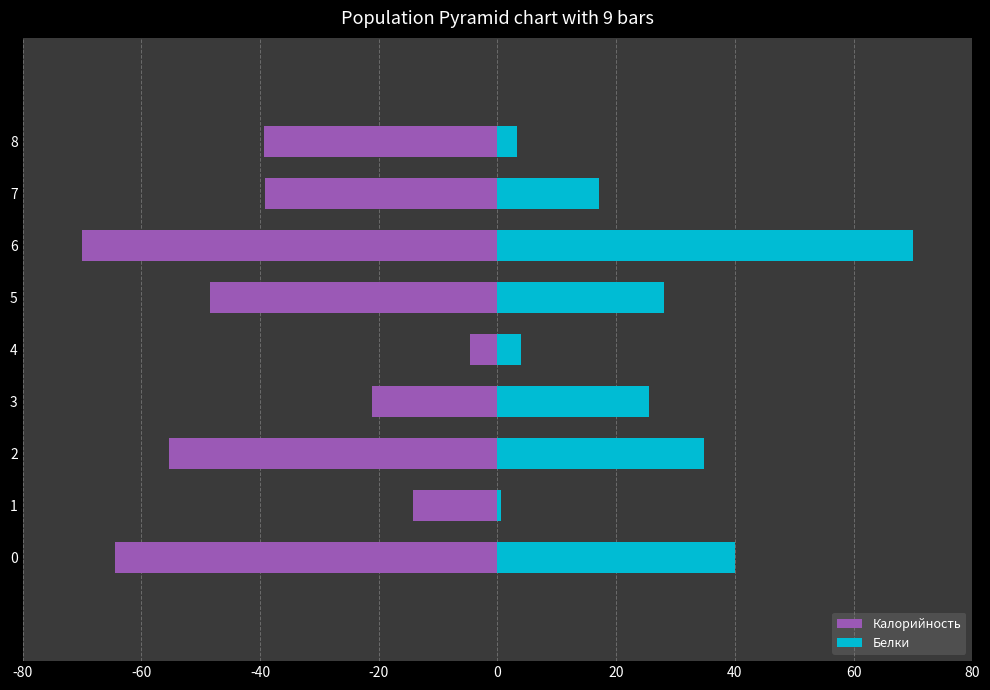

What is the average value of the Белки series?

24.8